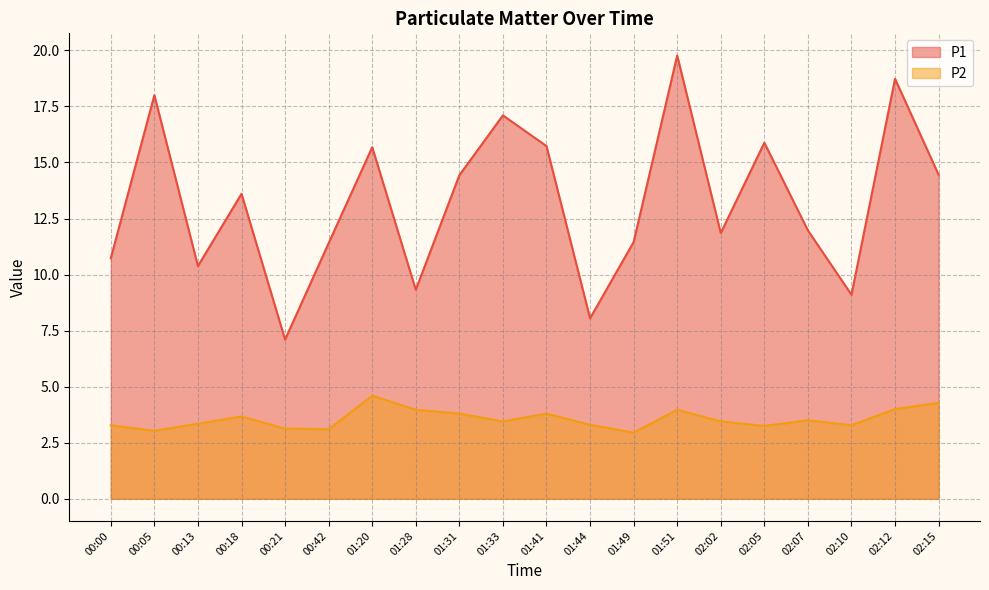

What is the difference between the P2 values at 00:05 and 02:07?

0.5